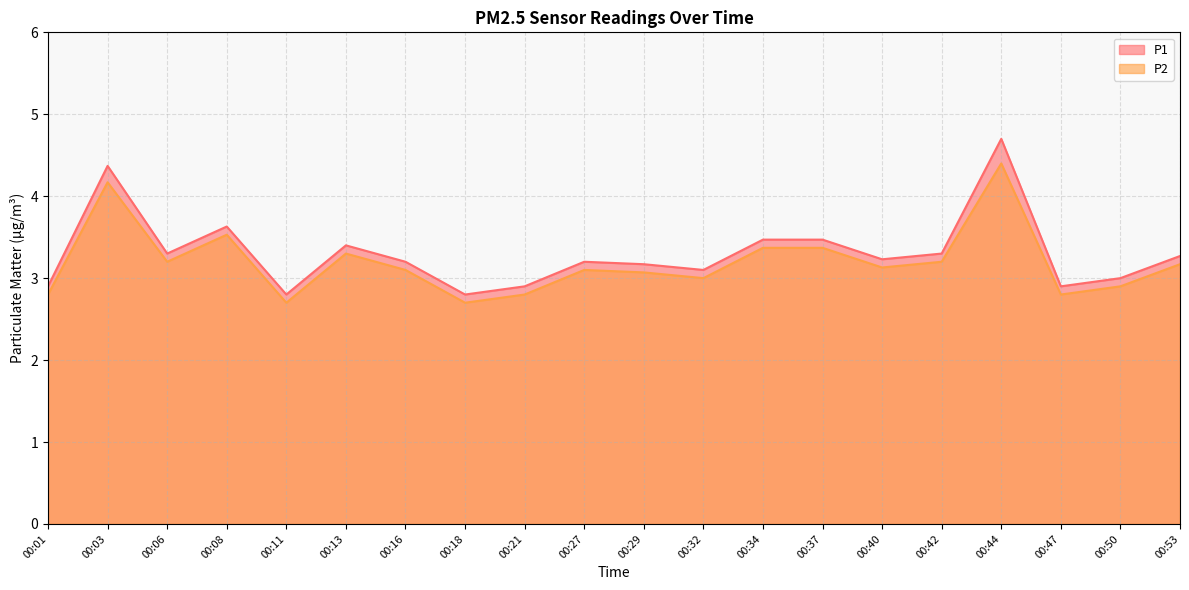

The P2 series shows 3.5 at 00:08. True or false?

True